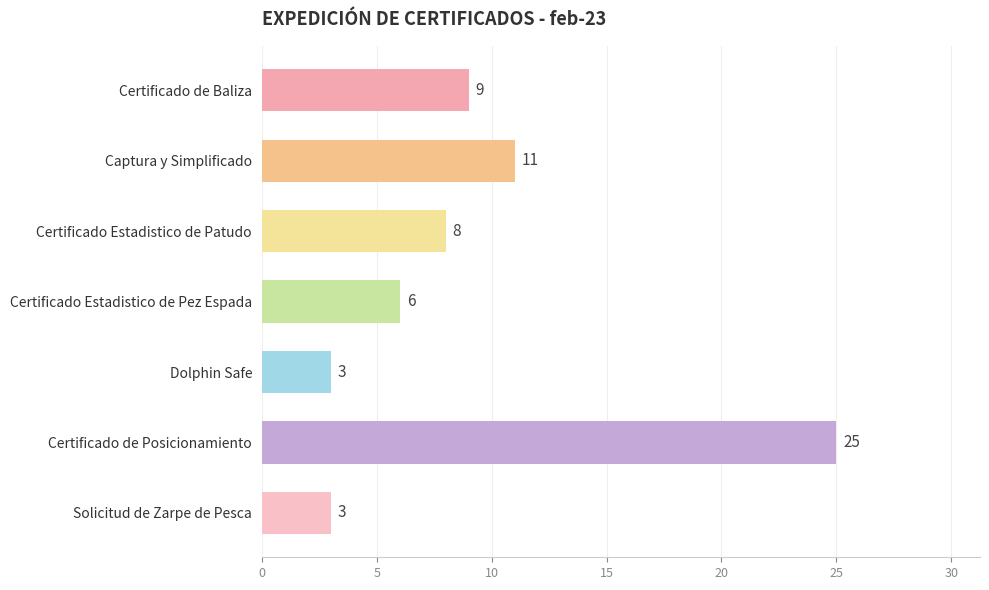

Reading top to bottom, list all the values displayed in this chart.

Certificado de Baliza=9	Captura y Simplificado=11	Certificado Estadistico de Patudo=8	Certificado Estadistico de Pez Espada=6	Dolphin Safe=3	Certificado de Posicionamiento=25	Solicitud de Zarpe de Pesca=3